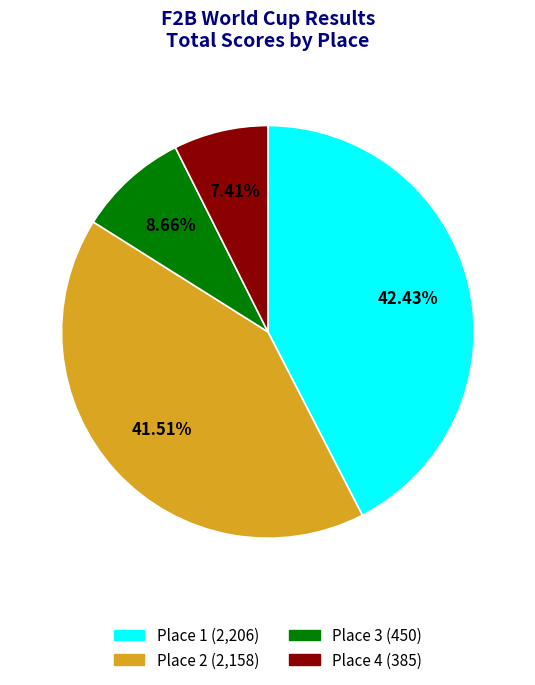

Does Place 1 account for over 50% of the chart?

No